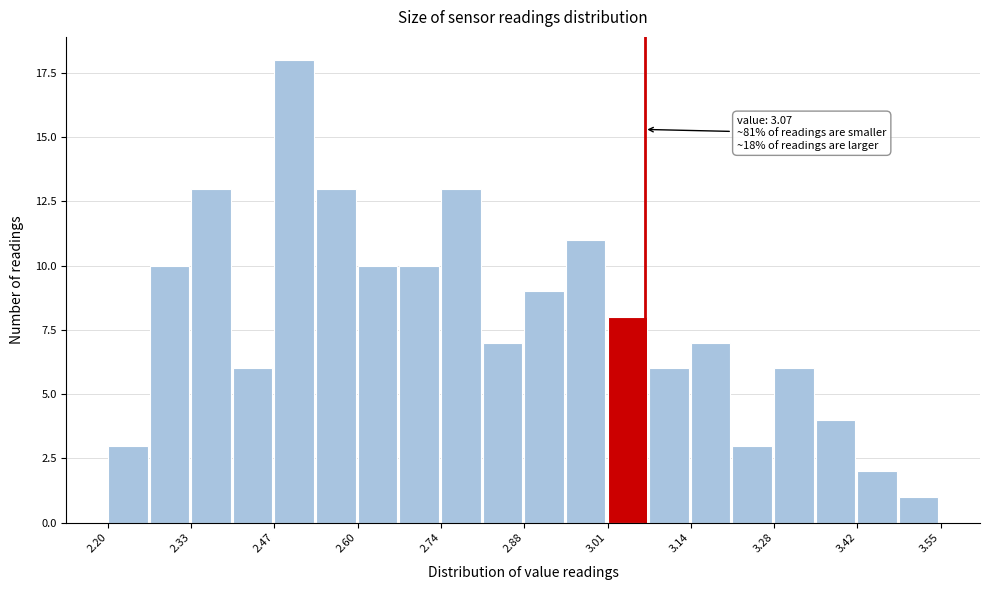

Read against the x-axis, roughly where is the centre of the tallest bar?

2.50